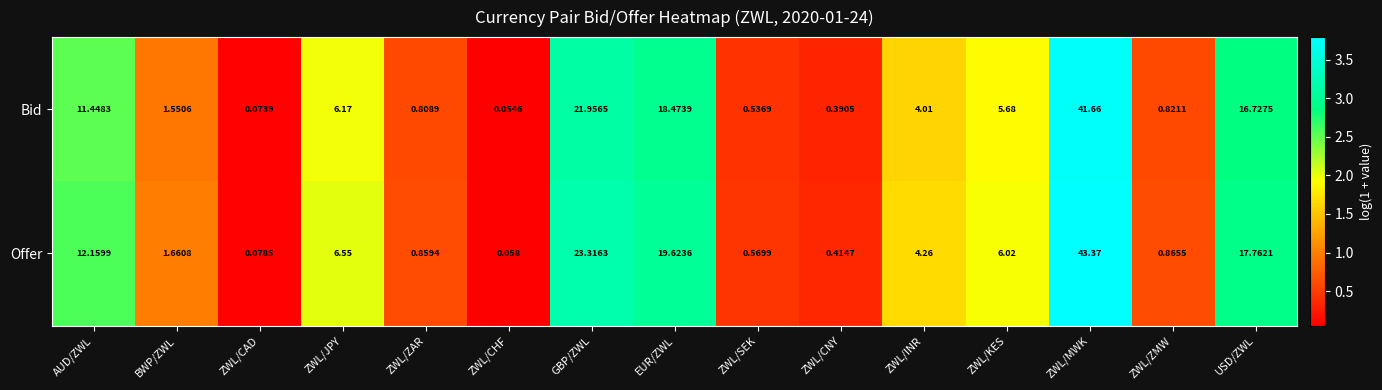

Rank the series at ZWL/CNY from lowest to highest value.

Bid, Offer